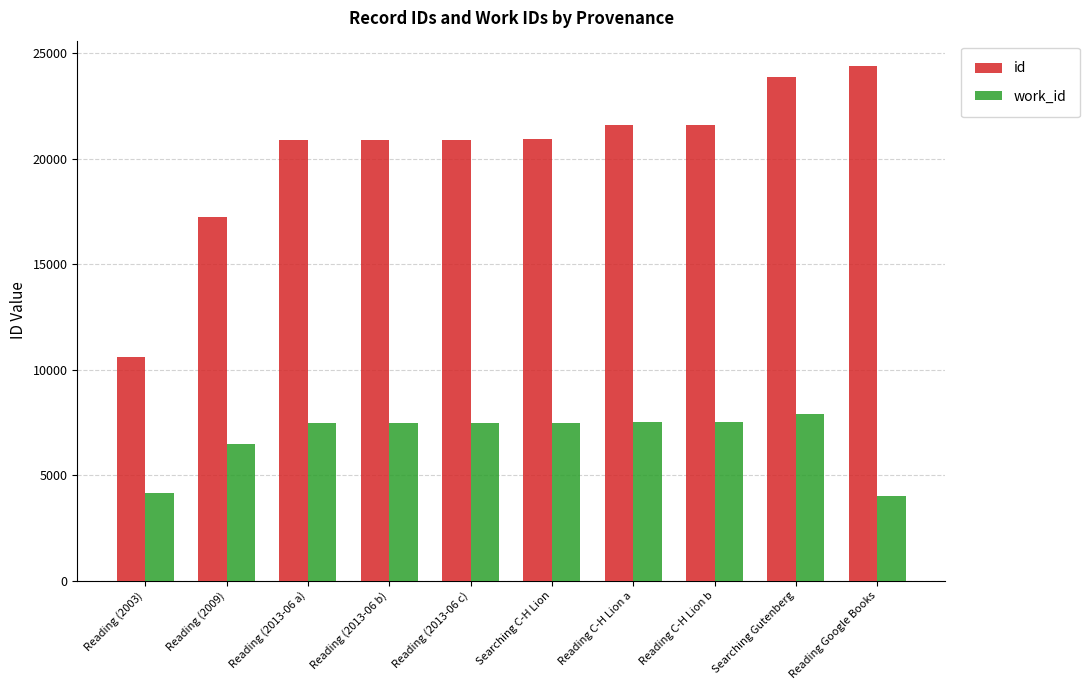

Is it true that id equals 20883 at Reading (2013-06 a)?

True